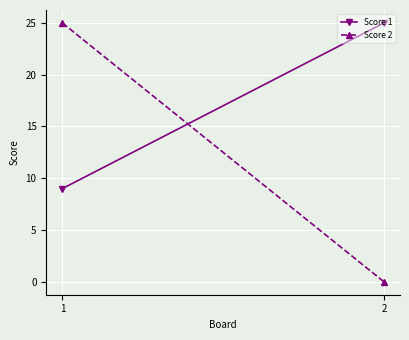

How many lines are shown in the chart?

2